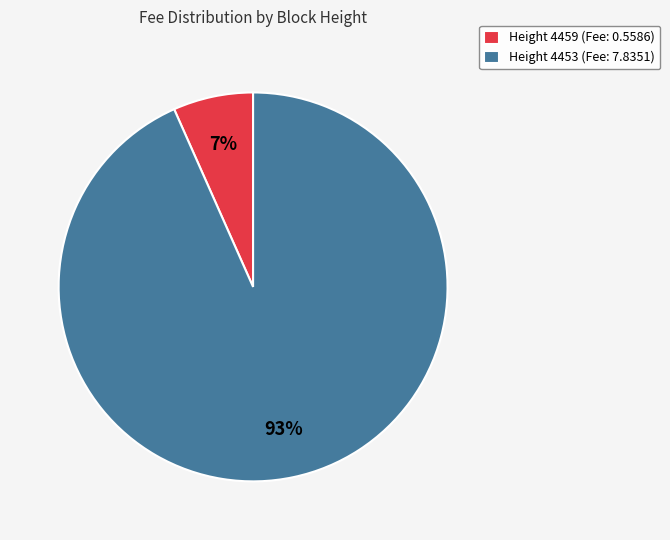

What percentage is the Height 4459 (Fee: 0.5586) slice, to the nearest percent?

7%